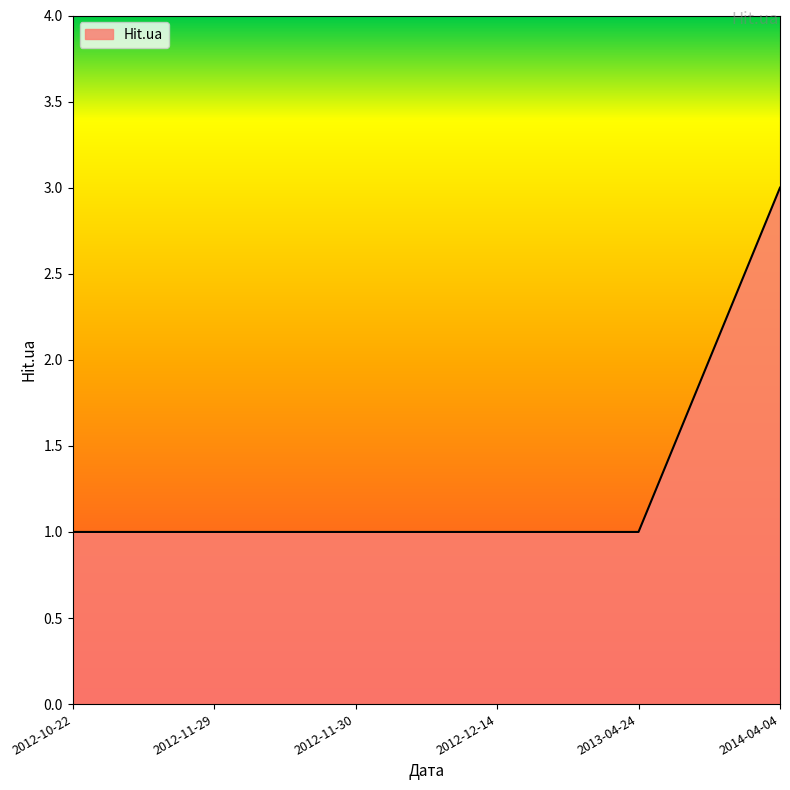

What is the ratio of the value at 2012-11-29 to the value at 2012-11-30?

1.0